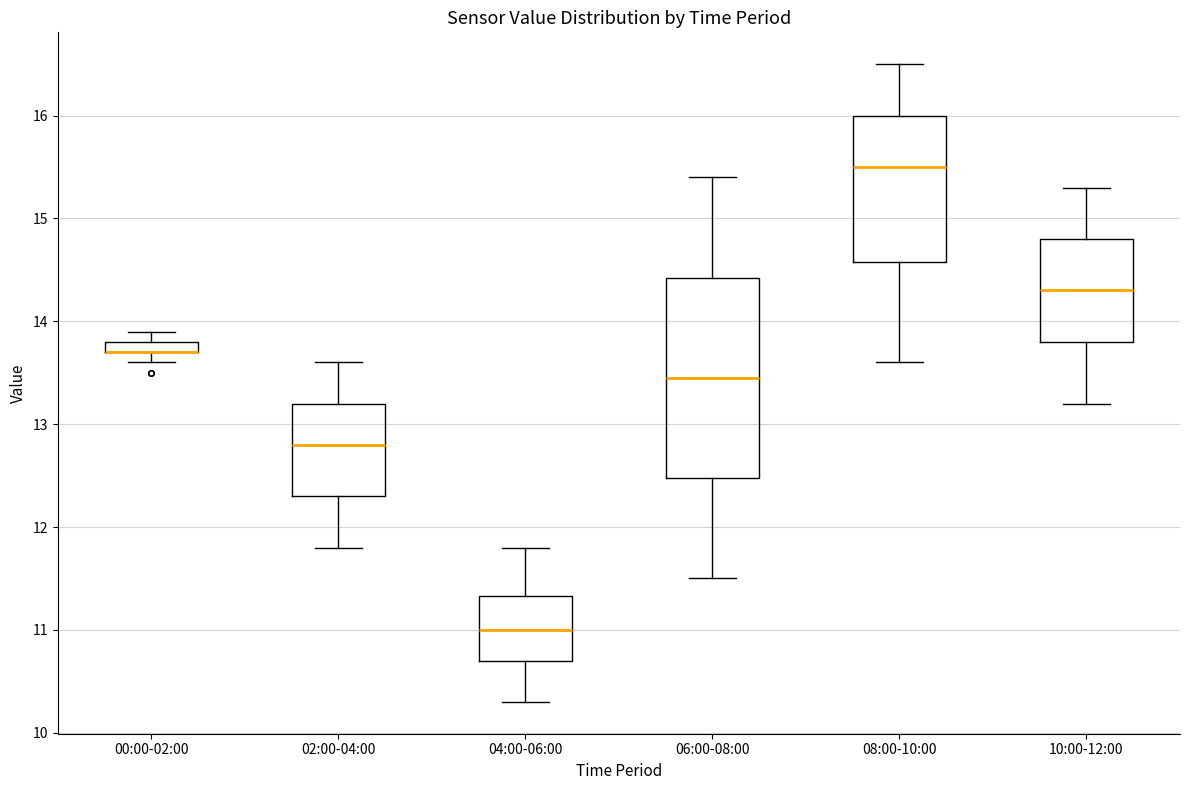

Comparing the boxes themselves (not the whiskers), which one is the tallest?

06:00-08:00